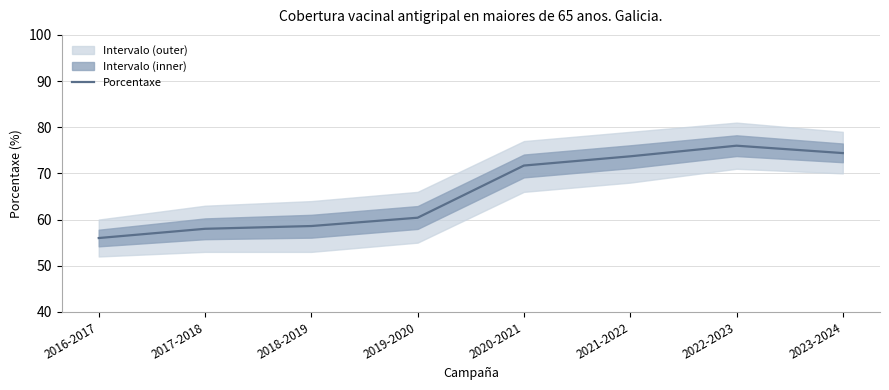

Which label corresponds to the largest value in the chart?

2022-2023